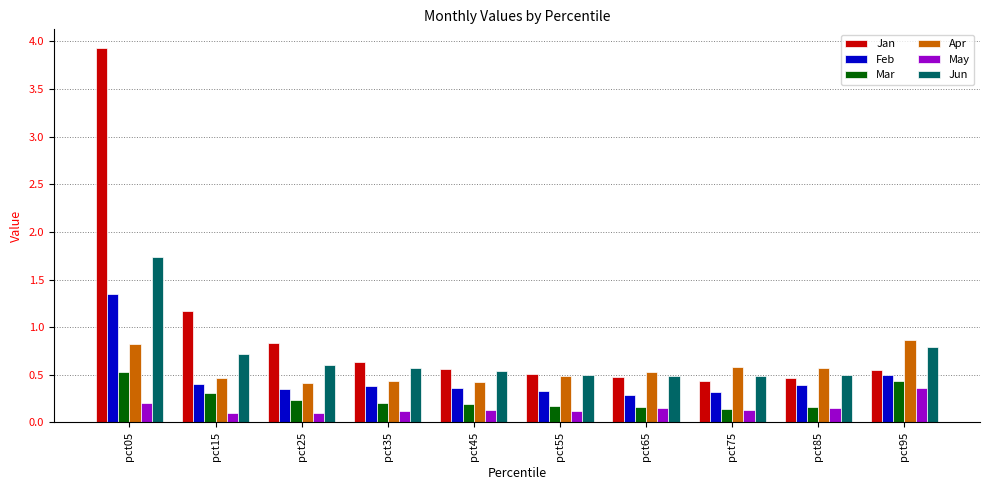

What is the maximum value for Jan?

3.9